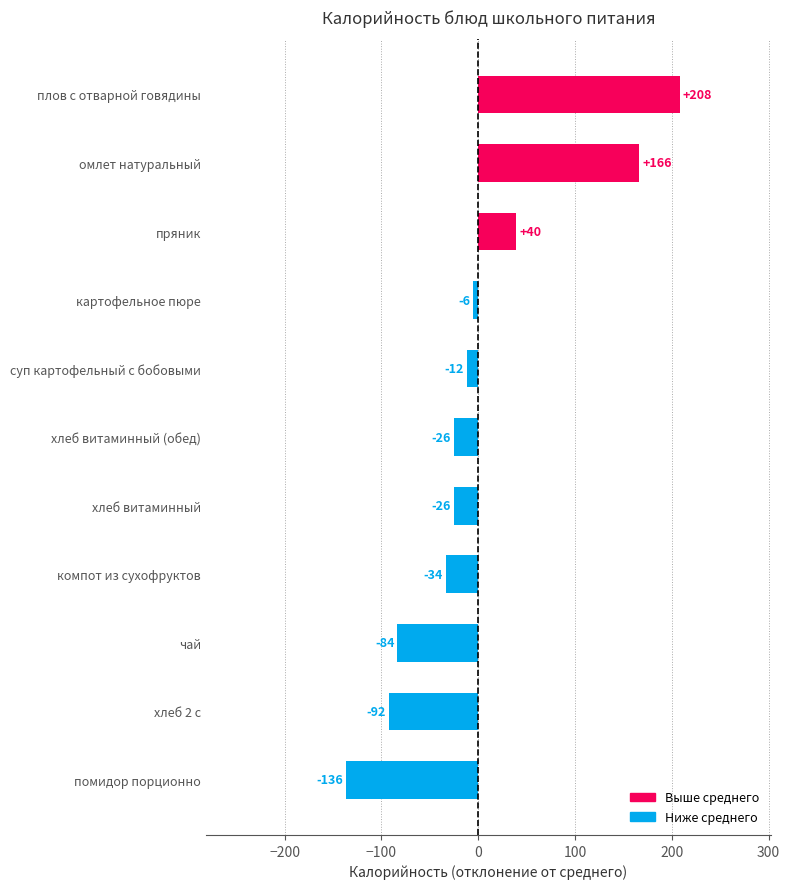

Rank the categories by value from highest to lowest.

плов с отварной говядины, омлет натуральный, пряник, картофельное пюре, суп картофельный с бобовыми, хлеб витаминный, хлеб витаминный (обед), компот из сухофруктов, чай, хлеб 2 с, помидор порционно